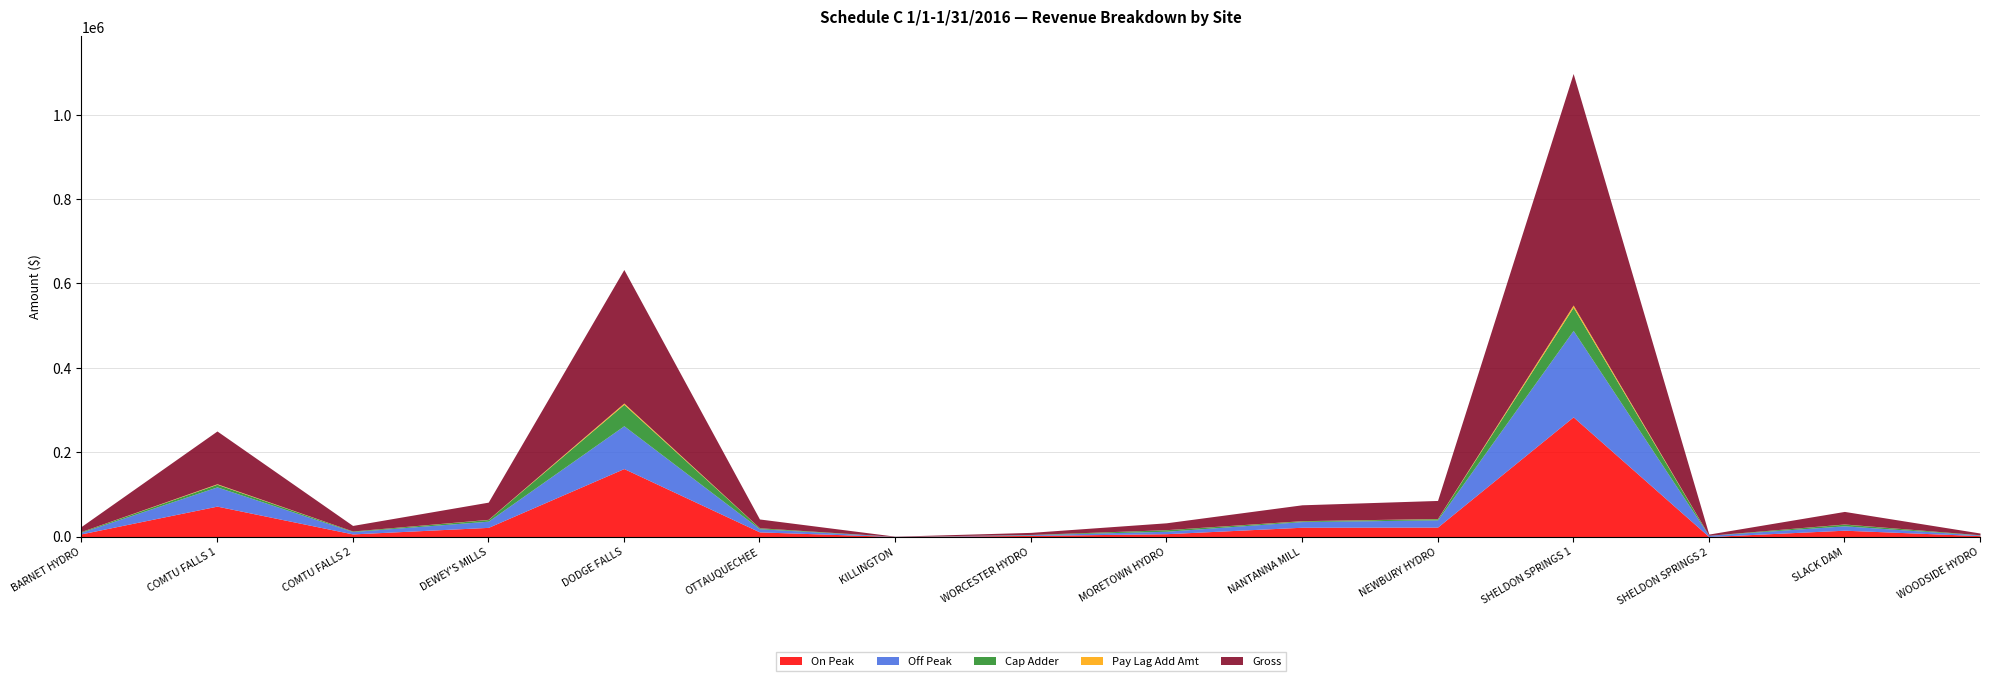

Reading right to left, transcribe all the data shown in this chart.

On Peak: 2104.8	15010.0	0.0	283713.5	22420.3	22023.5	6723.0	2589.6	129.1	11029.3	161165.1	21703.4	6195.8	72092.1	6401.9
Off Peak: 1477.3	10365.7	2889.1	204992.8	17136.2	13453.7	5837.9	1658.6	212.7	7527.9	101520.2	14742.8	5584.4	45608.9	3826.6
Cap Adder: 546.2	4116.0	0.0	55079.4	2823.1	1790.2	3575.2	624.5	54.0	2064.9	50920.7	3928.1	1244.3	6267.9	1680.1
Pay Lag Add Amt: 39.2	280.2	27.4	5166.0	402.6	354.0	153.3	46.3	3.8	195.9	2979.3	383.6	123.7	1177.7	113.1
Gross: 4167.6	29771.9	2916.5	548951.6	42782.2	37621.4	16289.5	4919.0	399.7	20818.0	316585.2	40757.8	13148.3	125146.5	12021.8